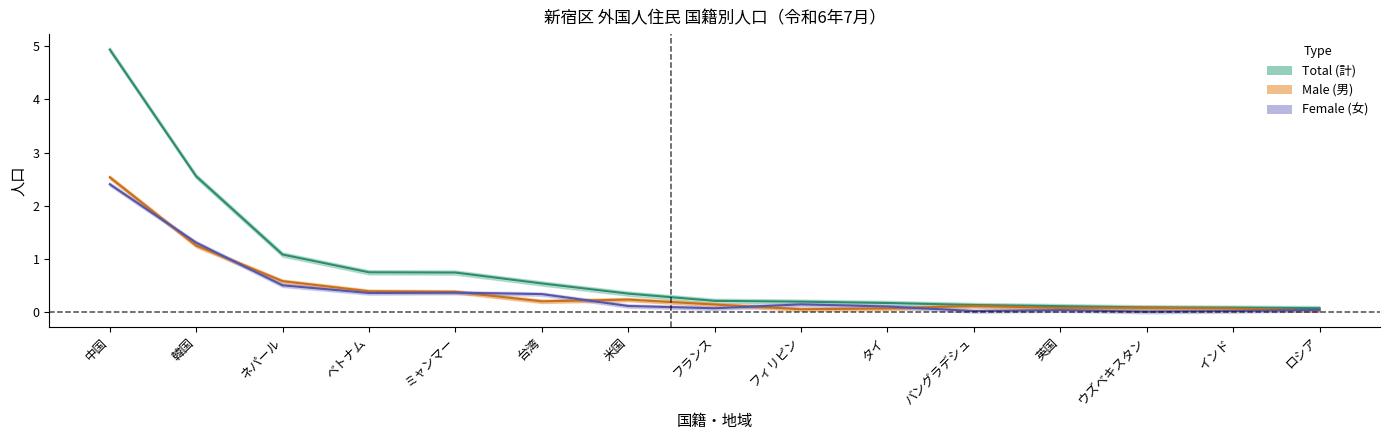

Where is female nearest to the value 1?

韓国